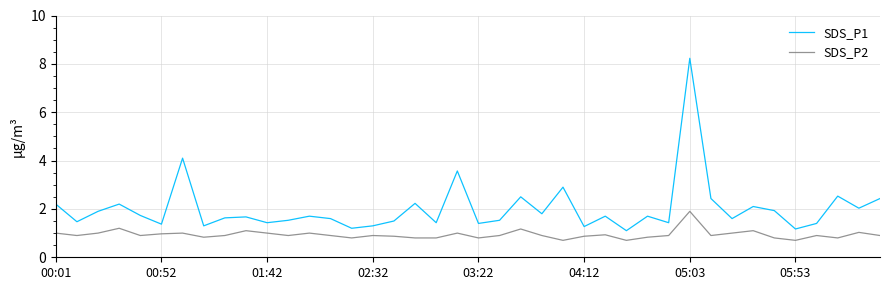

True or false: SDS_P1 and SDS_P2 cross at least once.

False